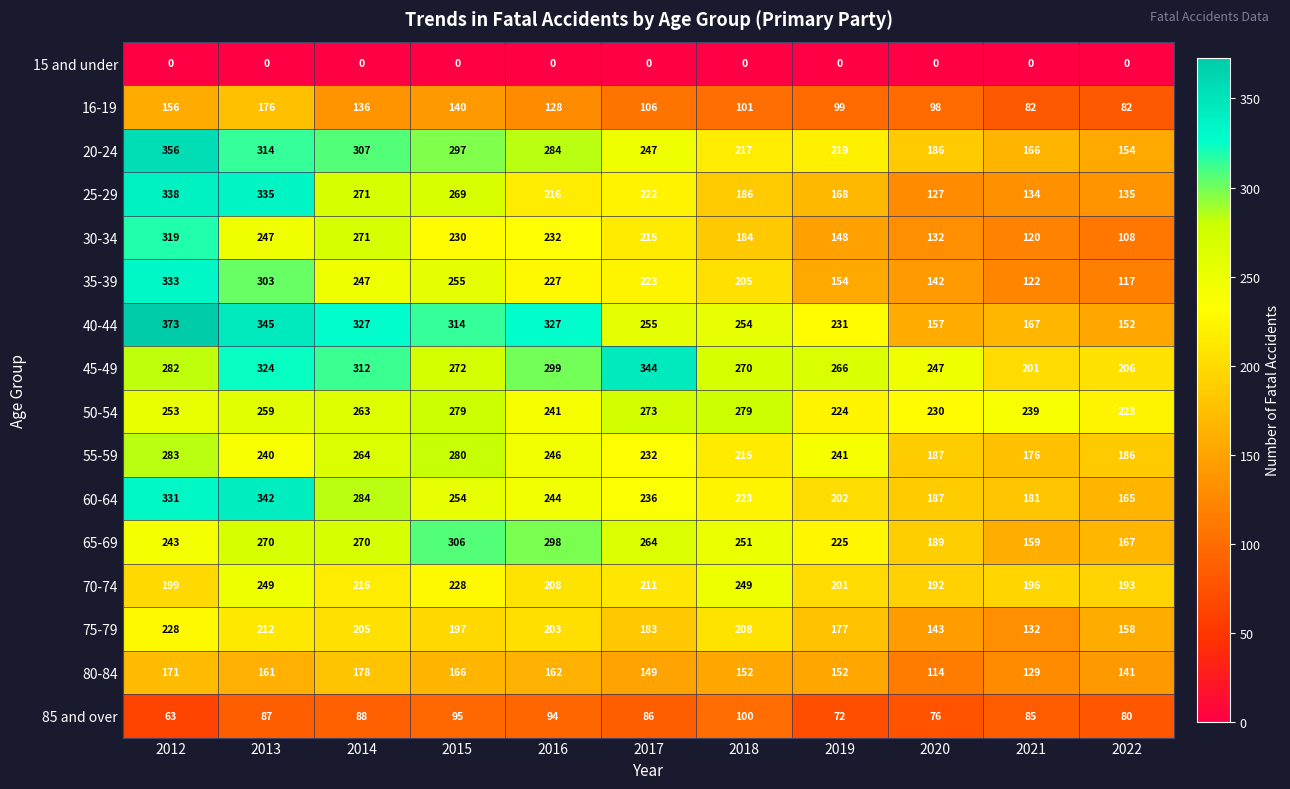

Count the number of categories in the chart.

11